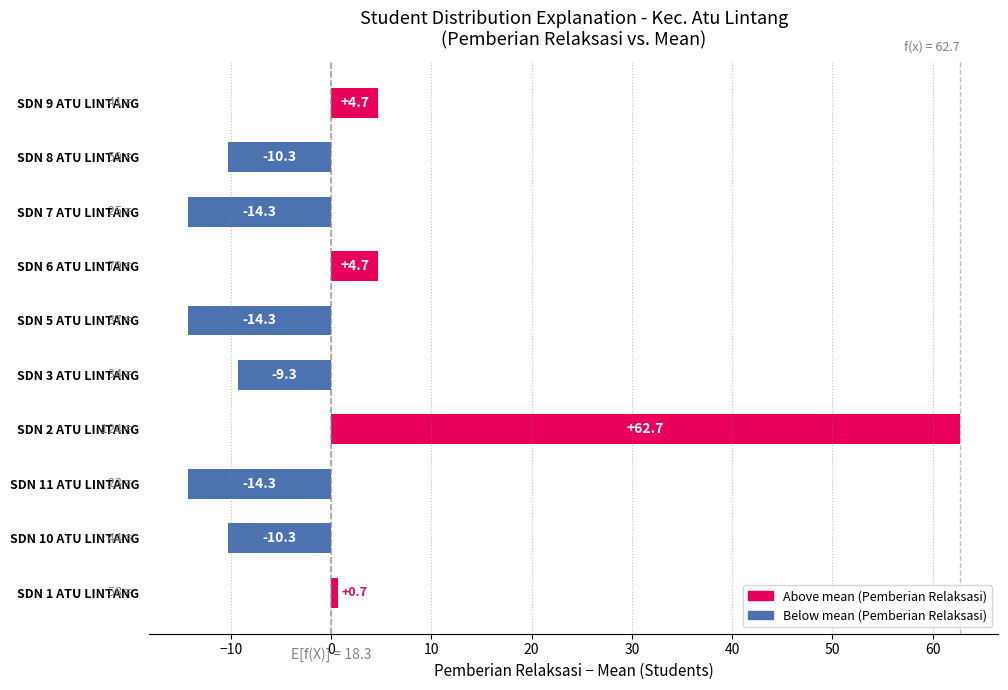

Reading bottom to top, what are all the values shown in this chart?

0.7	-10.3	-14.3	62.7	-9.3	-14.3	4.7	-14.3	-10.3	4.7